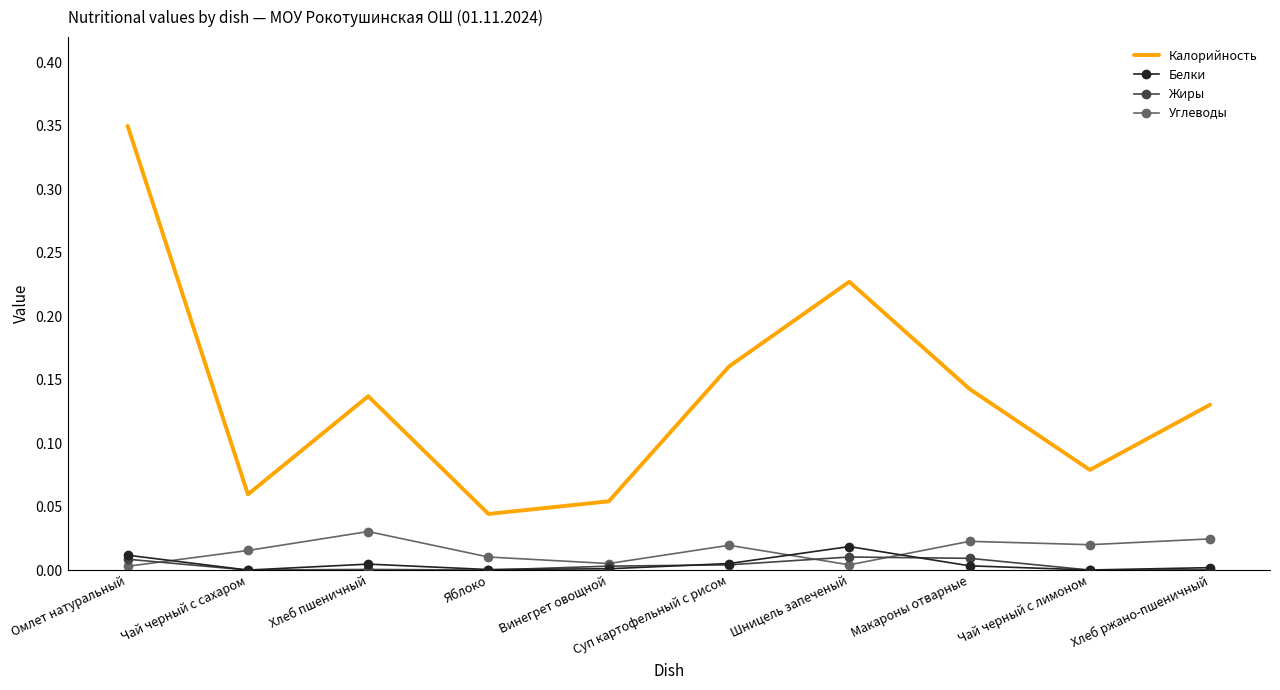

What are all the series names shown in the legend?

Калорийность, Белки, Жиры, Углеводы